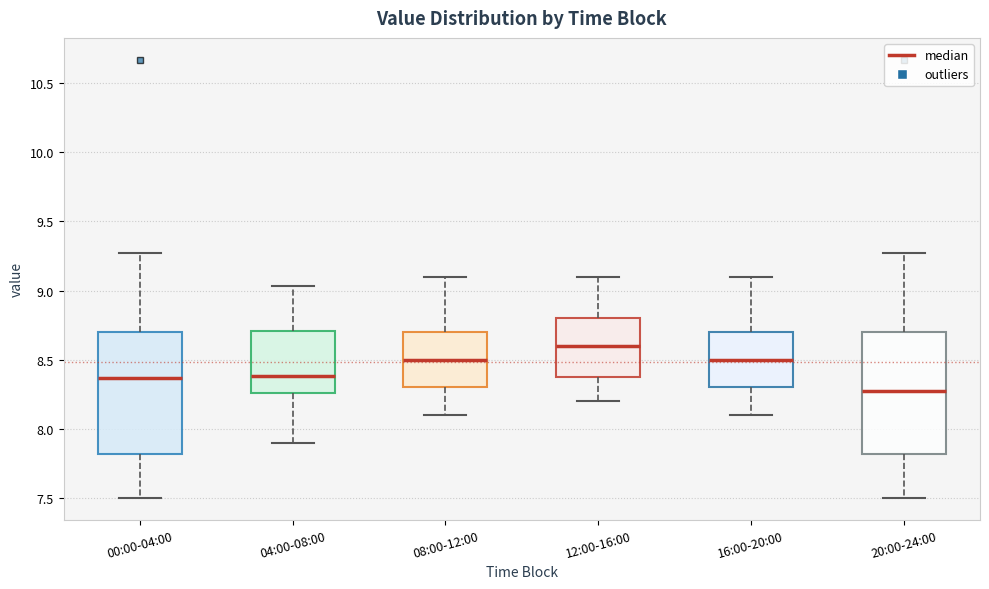

Reading left to right, read every box against the y-axis: the position of its median line, the range the box covers, and the ends of its whiskers. The values are not printed on the chart, so give them approximately, as read against the axis.

00:00-04:00: median 8.35, box 7.80 to 8.70, whiskers 7.50 to 9.25
04:00-08:00: median 8.40, box 8.25 to 8.70, whiskers 7.90 to 9.05
08:00-12:00: median 8.50, box 8.30 to 8.70, whiskers 8.10 to 9.10
12:00-16:00: median 8.60, box 8.40 to 8.80, whiskers 8.20 to 9.10
16:00-20:00: median 8.50, box 8.30 to 8.70, whiskers 8.10 to 9.10
20:00-24:00: median 8.25, box 7.80 to 8.70, whiskers 7.50 to 9.25